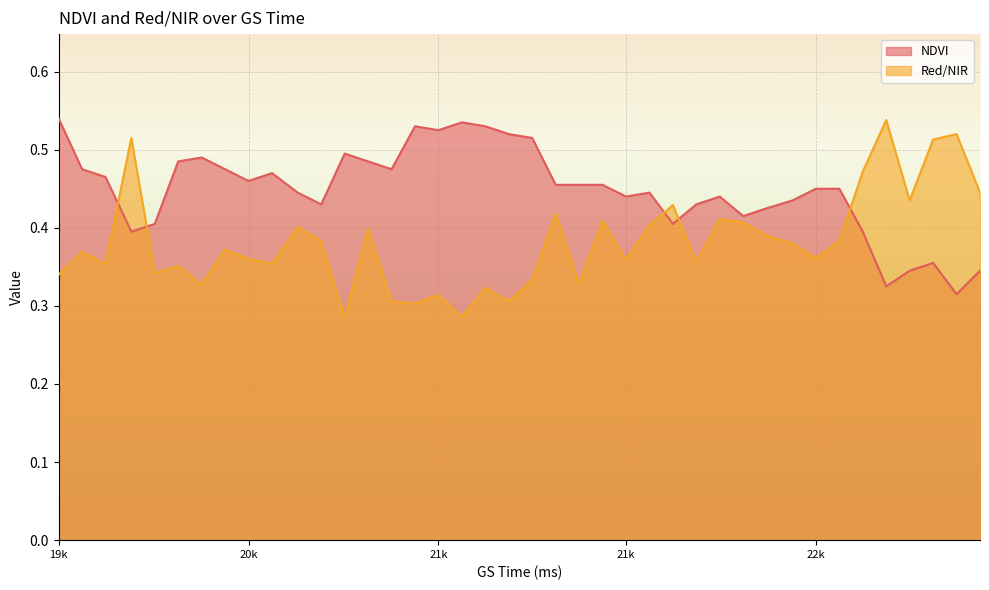

Read the NDVI value at 20770.

0.5